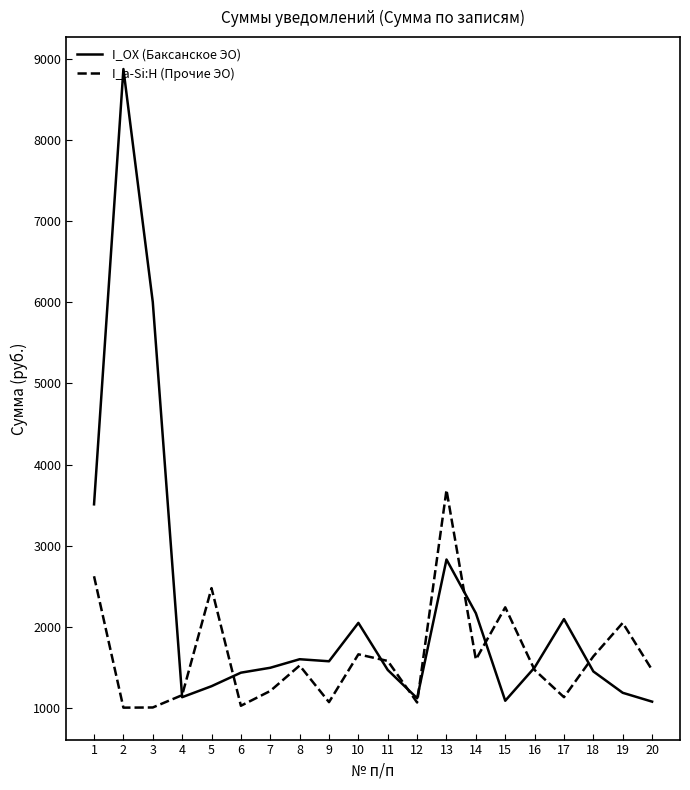

True or false: I_OX (Баксанское ЭО) has more than 2 interior local peaks.

True